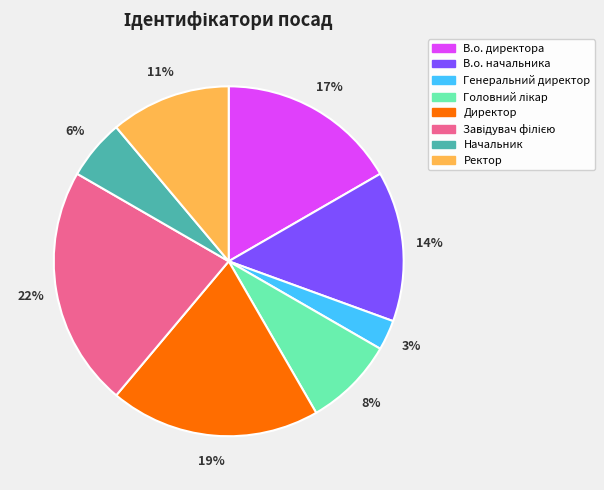

To the nearest percent, what portion does В.о. начальника represent?

14%